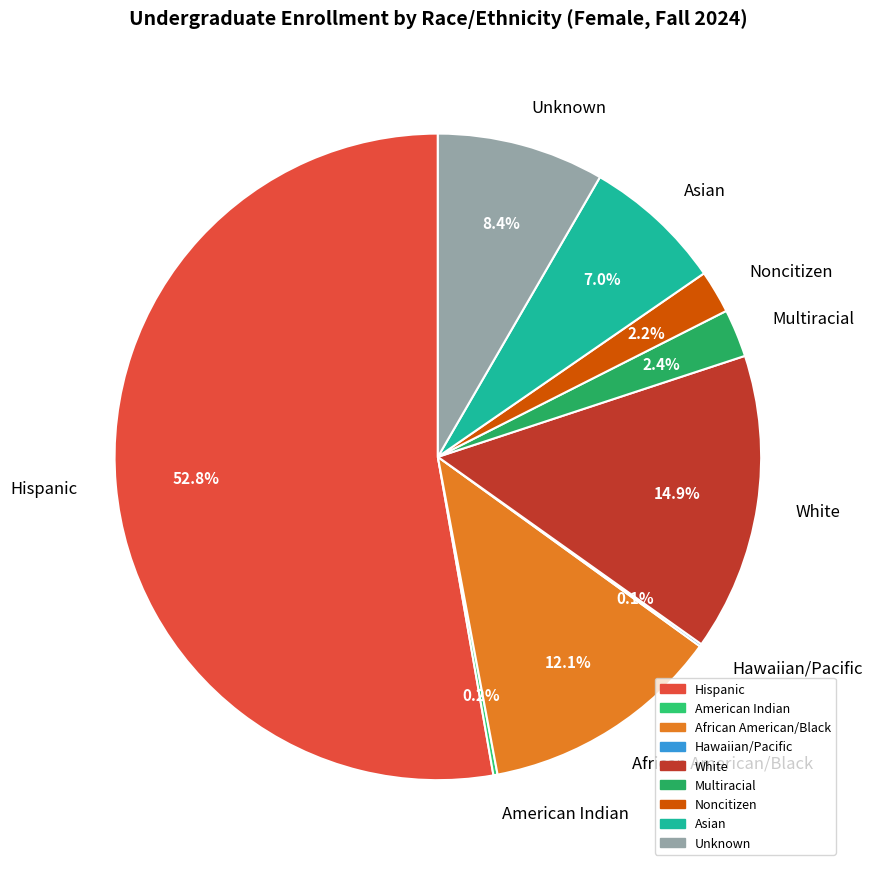

To the nearest percent, what is the average slice percentage?

11%